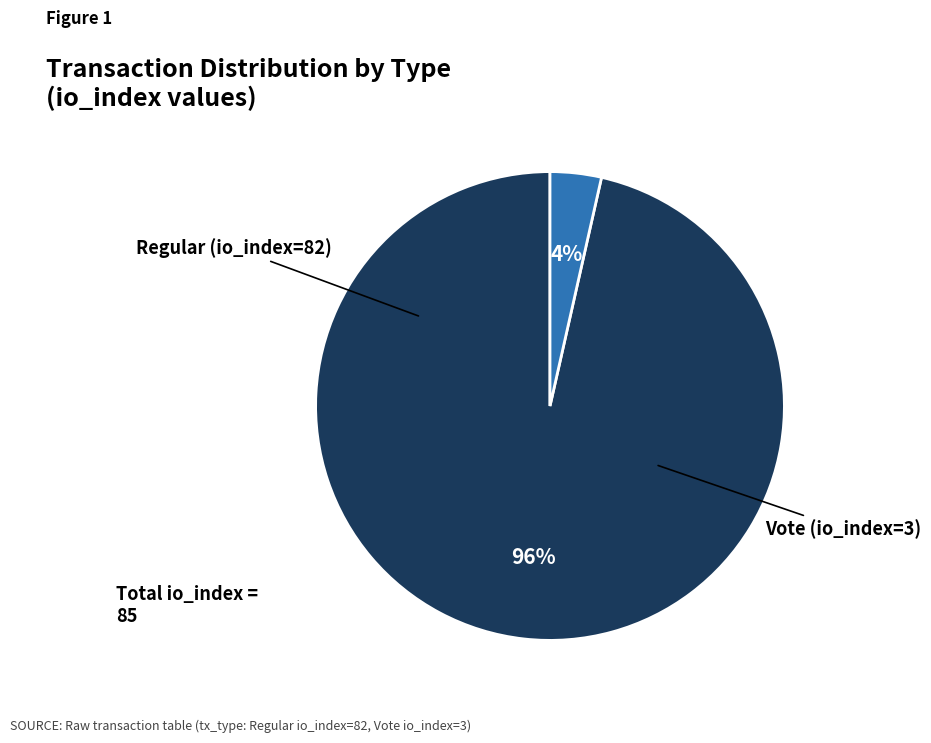

What percentage do Regular (io_index=82) and Vote (io_index=3) together represent?

100.0%